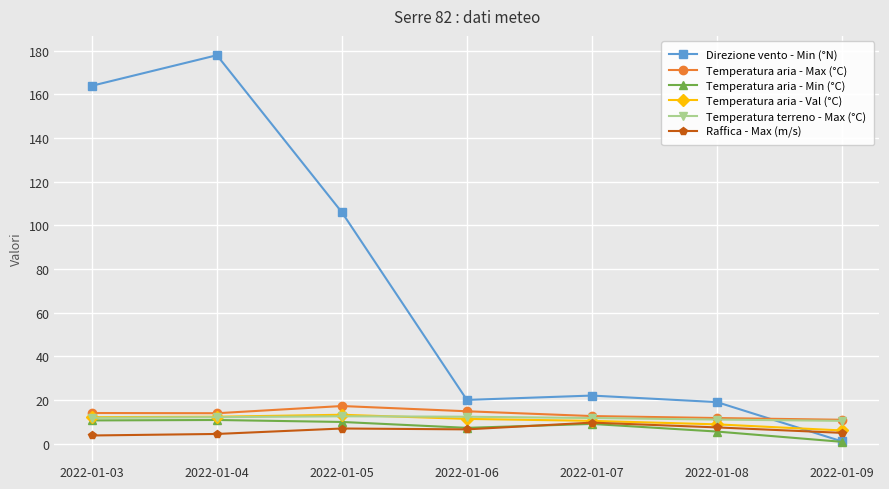

How many intersections are there between Raffica - Max (m/s) and Direzione vento - Min (°N)?

1